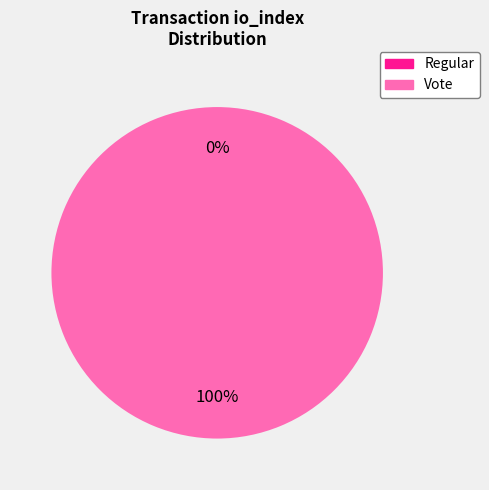

What is the majority slice?

Vote